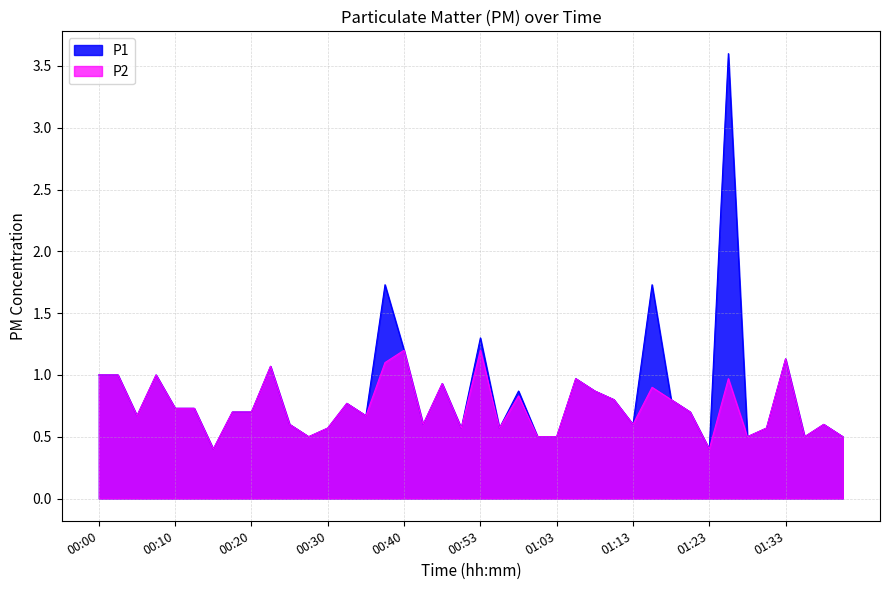

What is the difference between the second highest and second lowest values in the P2 series?

0.8